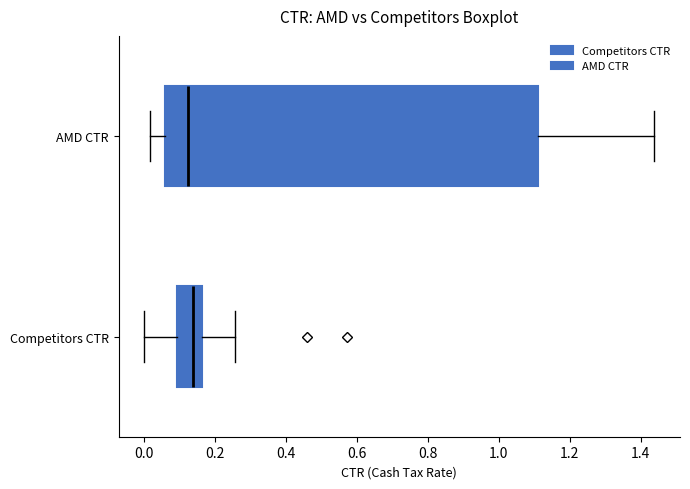

Reading bottom to top, read every box against the x-axis: the position of its median line, the range the box covers, and the ends of its whiskers. The values are not printed on the chart, so give them approximately, as read against the axis.

Competitors CTR: median 0.14, box 0.10 to 0.16, whiskers 0.00 to 0.26
AMD CTR: median 0.12, box 0.06 to 1.12, whiskers 0.02 to 1.44